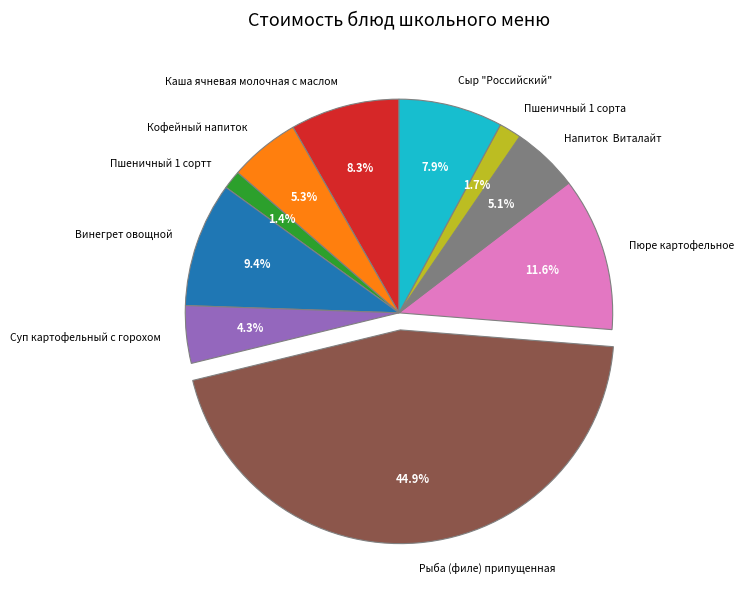

Is Пшеничный 1 сорта the majority of the pie?

No